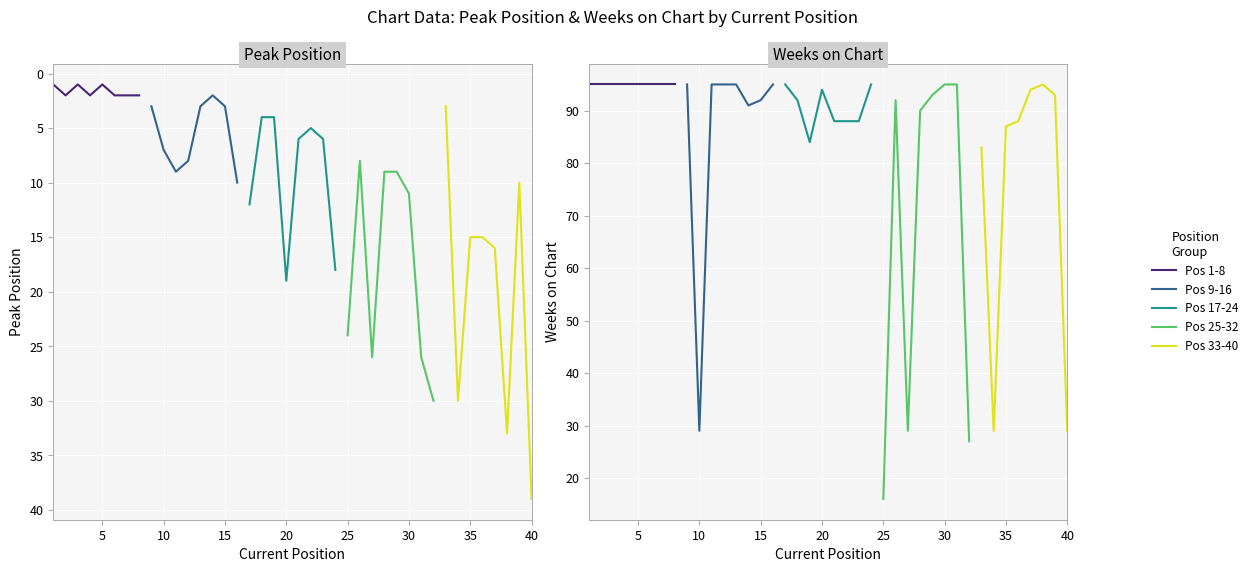

The value of Group 1 at 5 is 95. True or false?

True